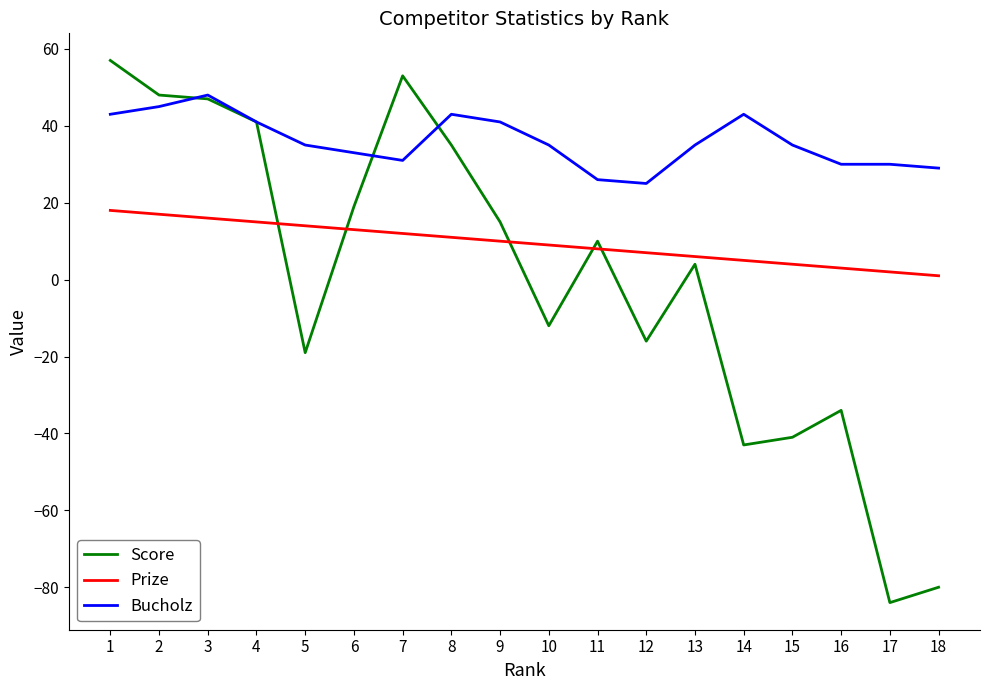

List the series in order of their peak value, lowest first.

Prize, Bucholz, Score